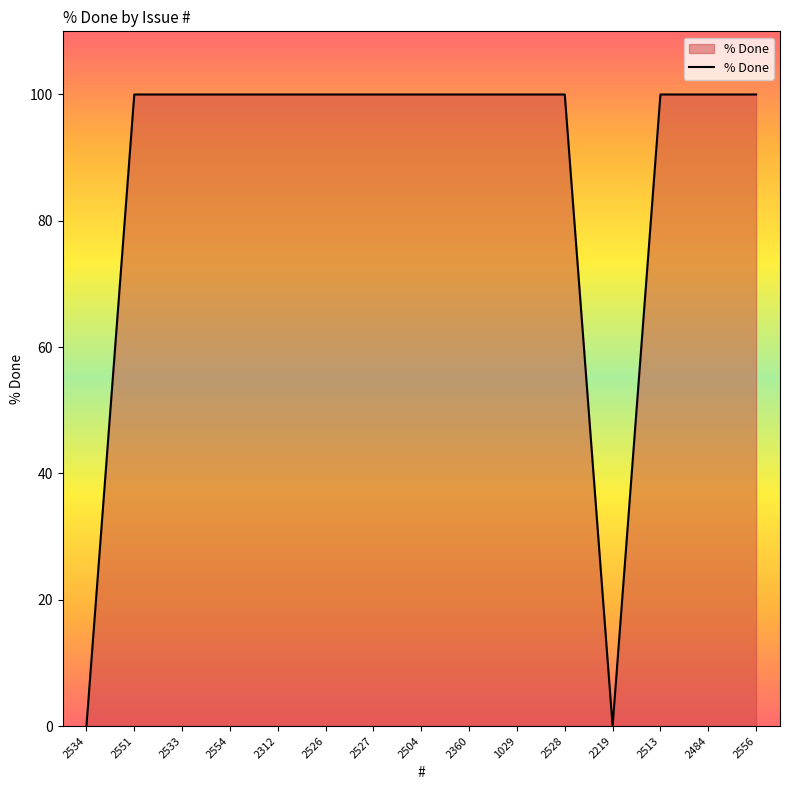

Reading left to right, list all the values displayed in this chart.

2534=0	2551=100	2533=100	2554=100	2312=100	2526=100	2527=100	2504=100	2360=100	1029=100	2528=100	2219=0	2513=100	2484=100	2556=100